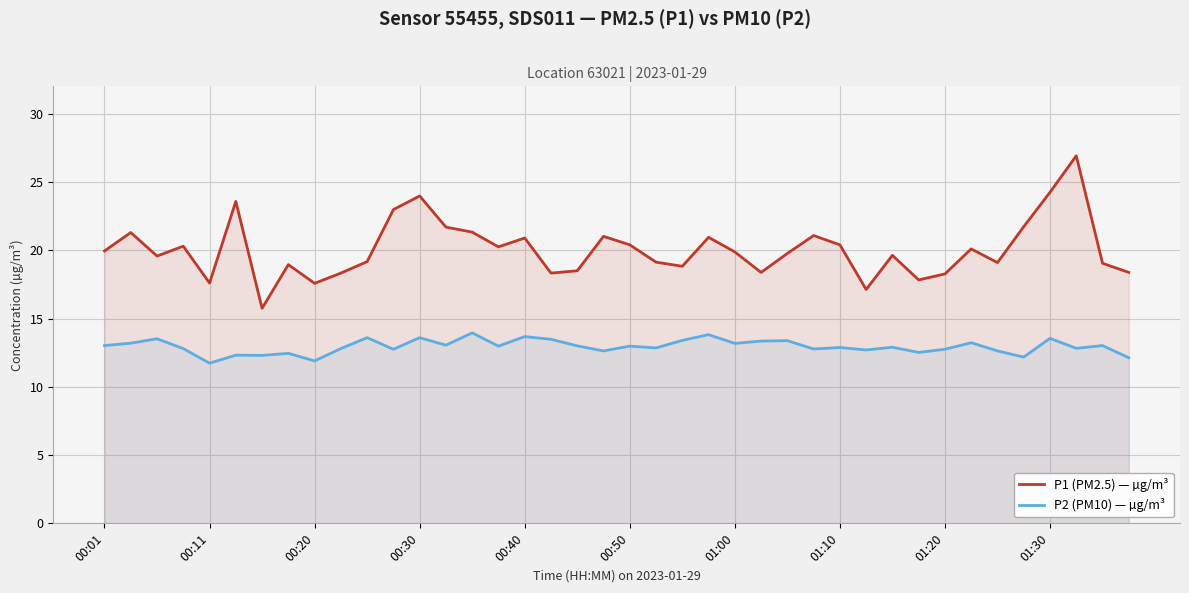

True or false: P1 (PM2.5) — µg/m³ and P2 (PM10) — µg/m³ intersect in this chart.

False